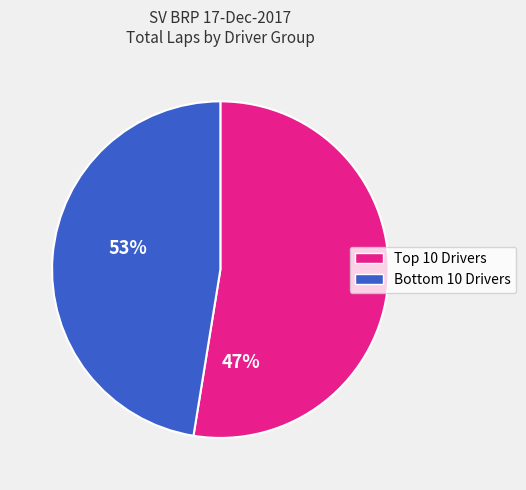

How many segments does this pie chart have?

2